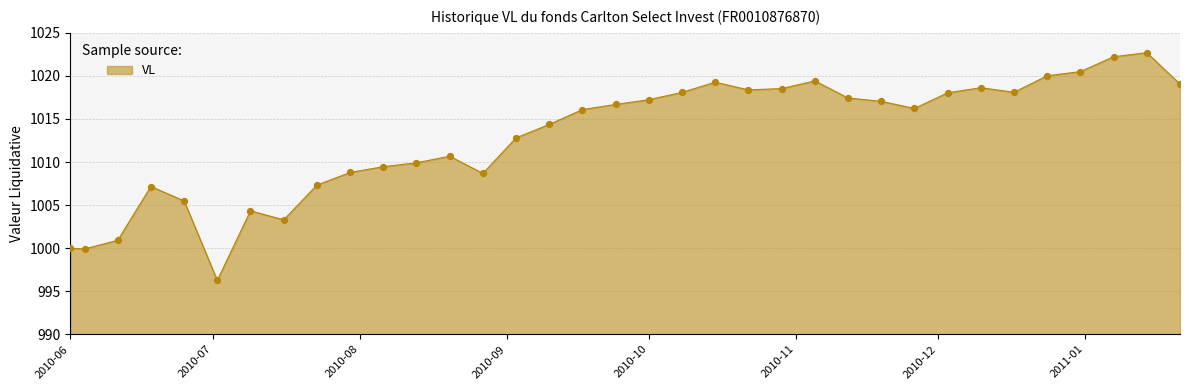

What is the maximum value shown in the chart?

1022.7